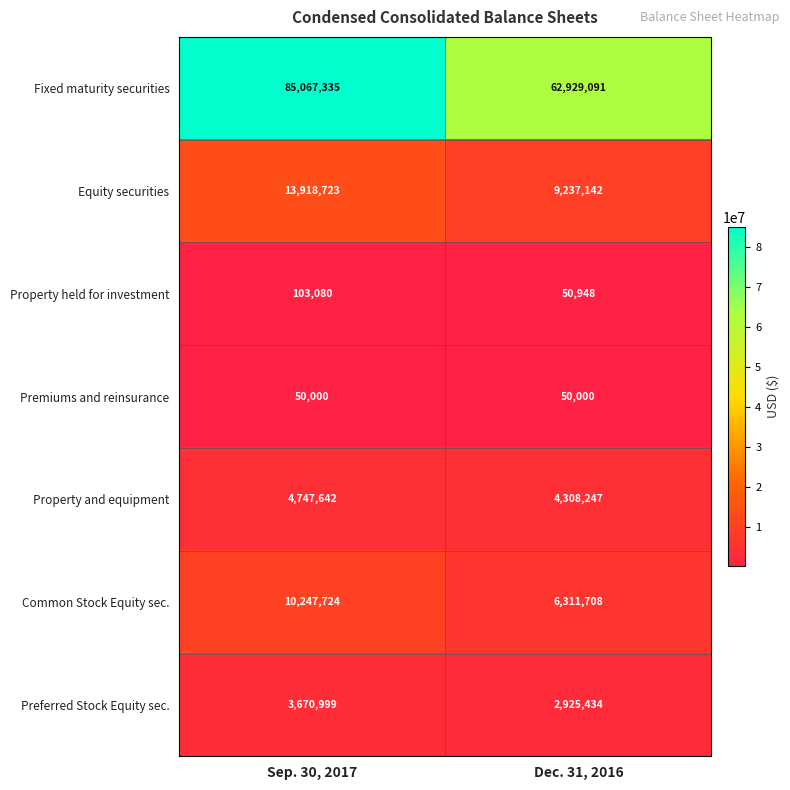

Which series changed the most between Sep. 30, 2017 and Dec. 31, 2016?

Fixed maturity securities